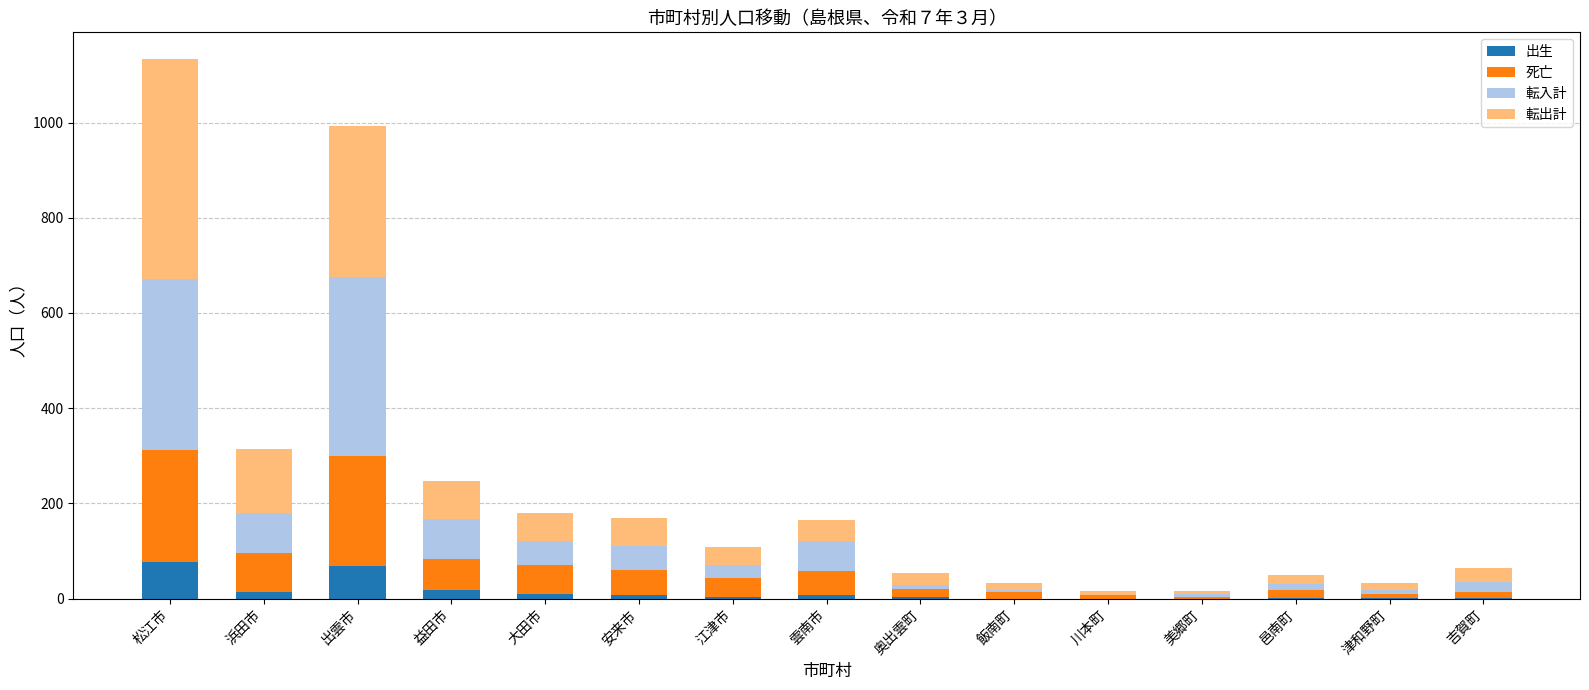

At which category is the sum across all series the highest?

松江市